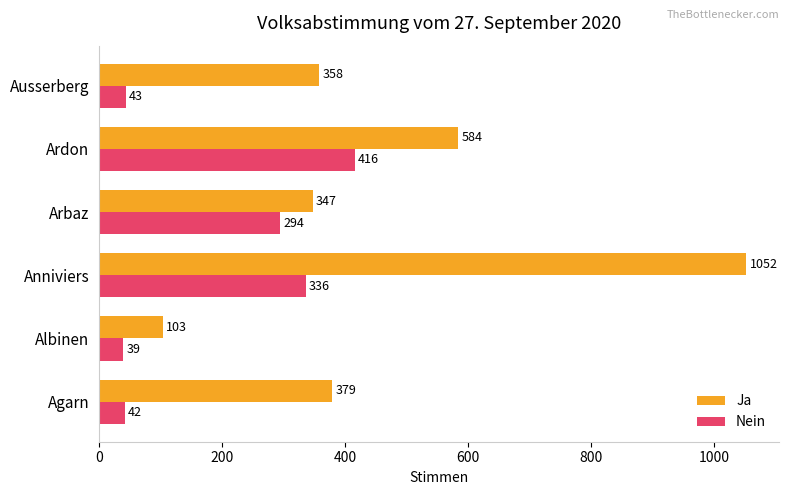

Which category has the lowest value in the Ja series?

Albinen